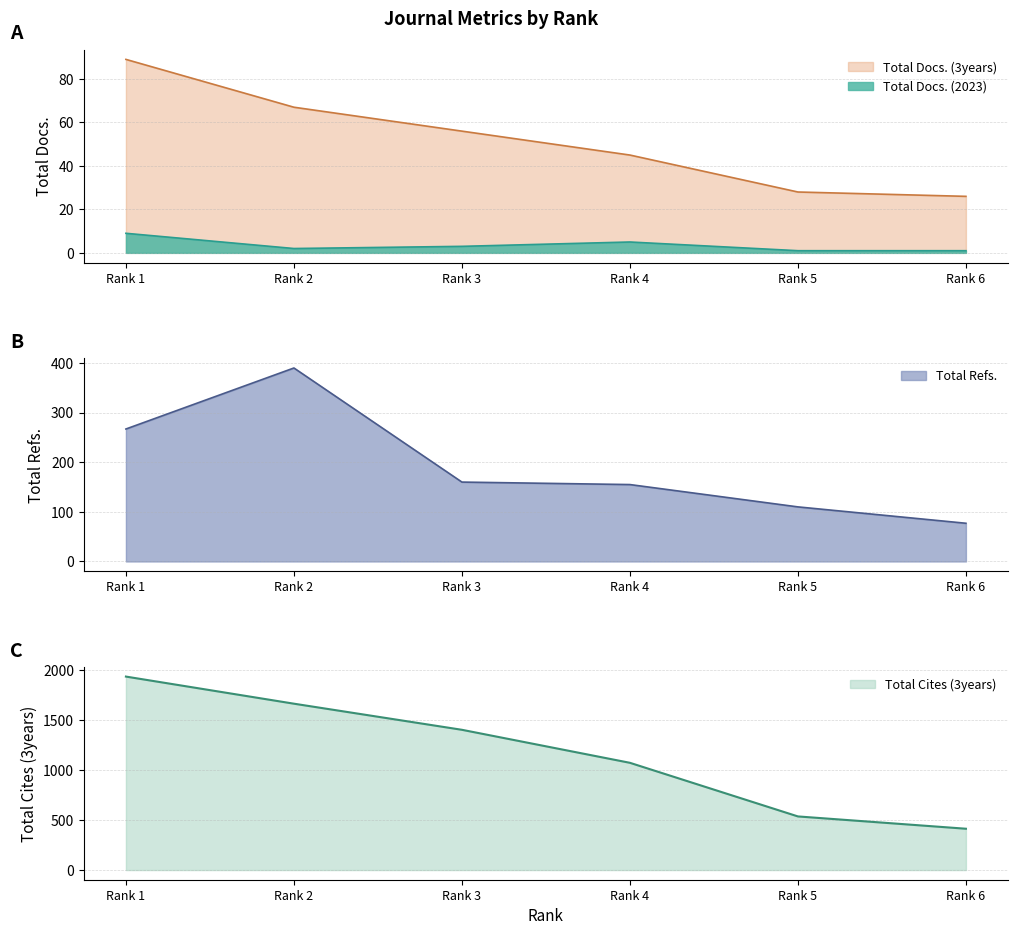

Read the Total Cites (3years) value at Rank 6, to the nearest 10.

410